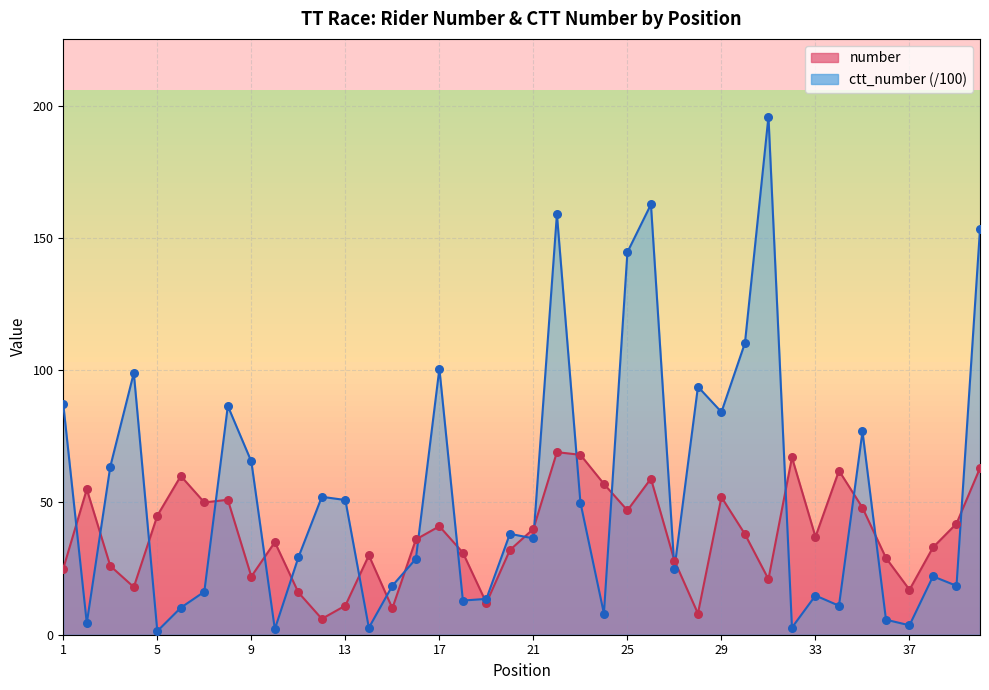

Is the value of number at 12 greater than the value of ctt_number at 20?

No